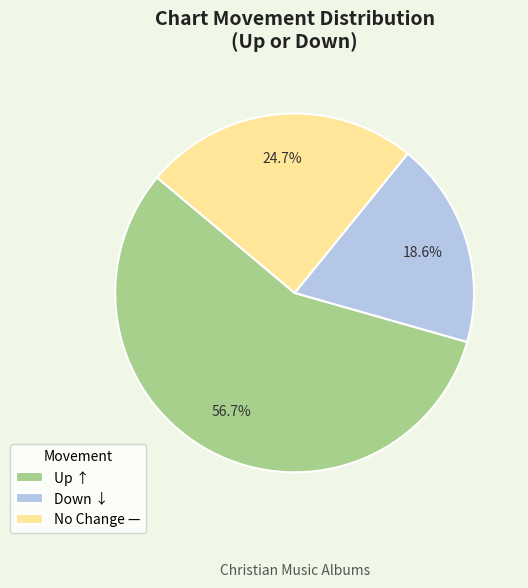

Which category accounts for the majority?

Up ↑